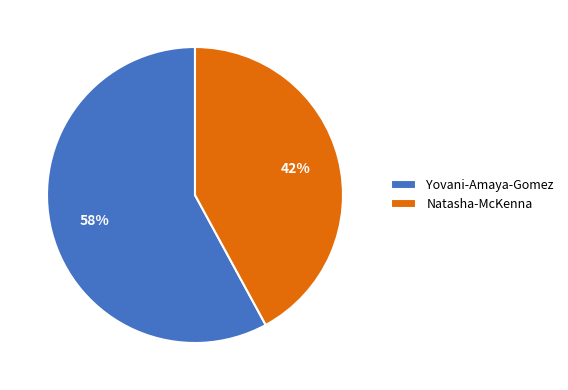

How many slices are in this pie chart?

2